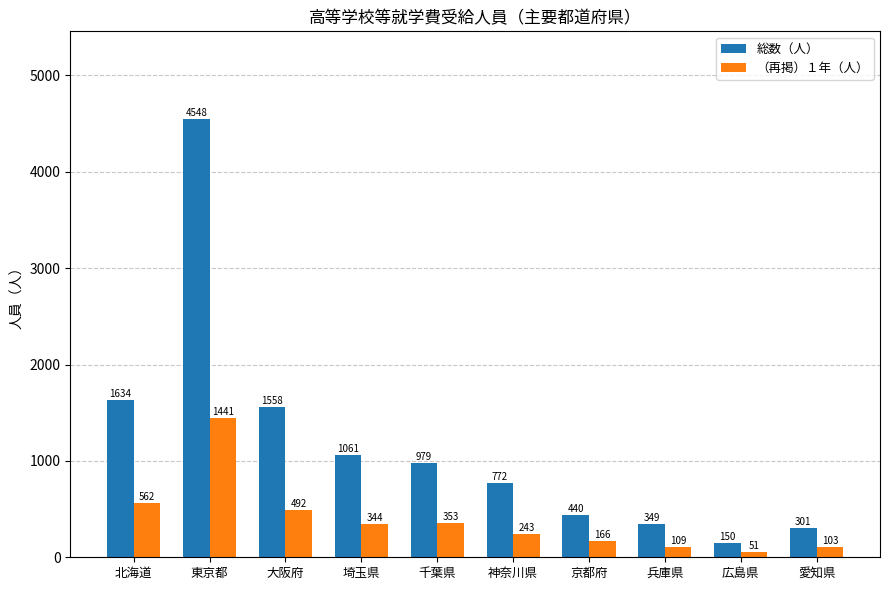

At which category does the chart reach its peak across all series?

東京都